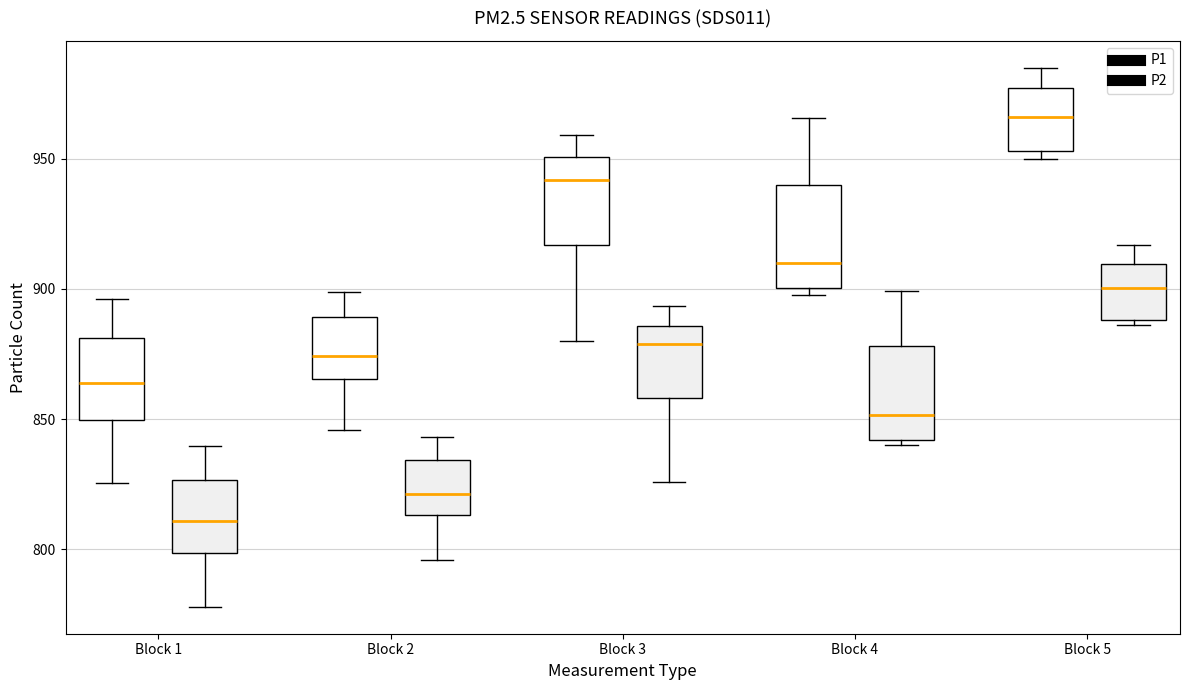

Which box has the highest median line?

Block 5 (P1)